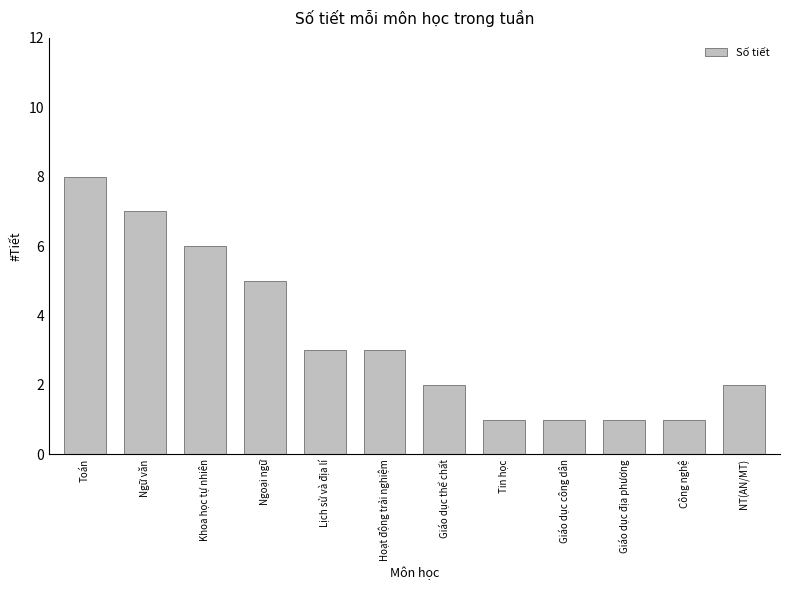

Reading left to right, transcribe all the data shown in this chart.

Toán=8	Ngữ văn=7	Khoa học tự nhiên=6	Ngoại ngữ=5	Lịch sử và địa lí=3	Hoạt động trải nghiệm=3	Giáo dục thể chất=2	Tin học=1	Giáo dục công dân=1	Giáo dục địa phương=1	Công nghệ=1	NT(AN/MT)=2